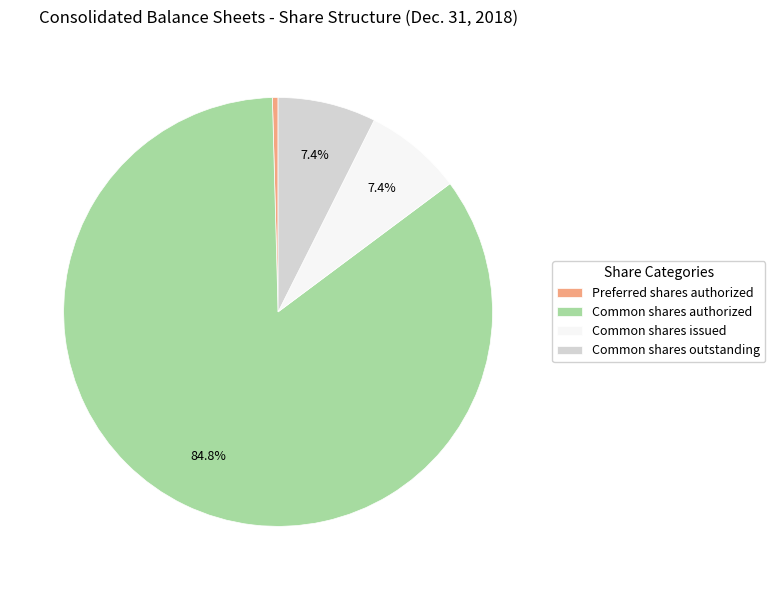

Which category accounts for the majority?

Common shares authorized